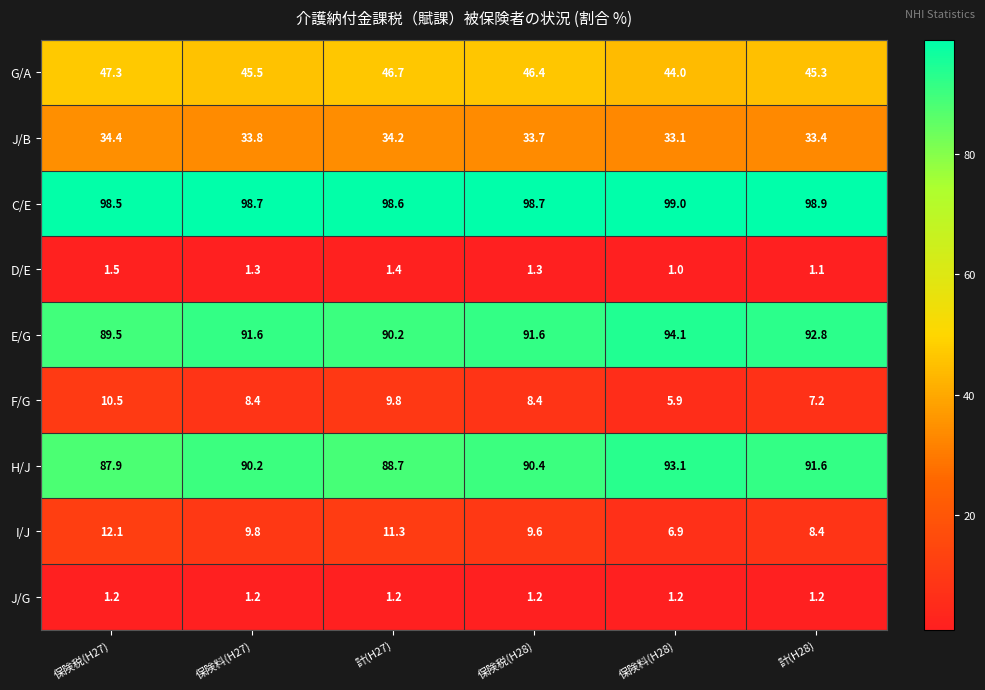

What is the difference between the highest and lowest values at 保険税(H27)?

97.3